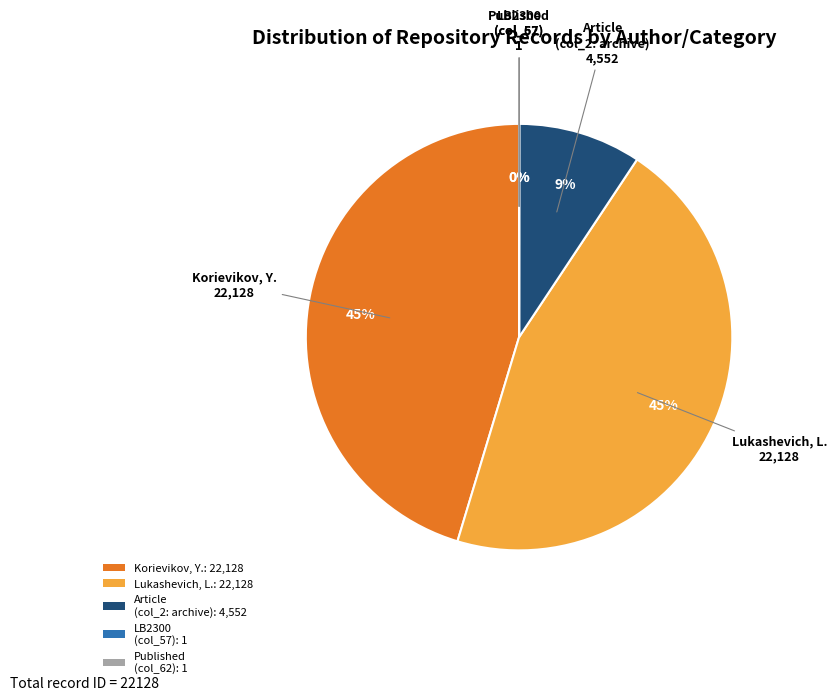

Is the sum of Korievikov, Y.: 22,128 and Article (col_2: archive): 4,552 greater than half?

Yes